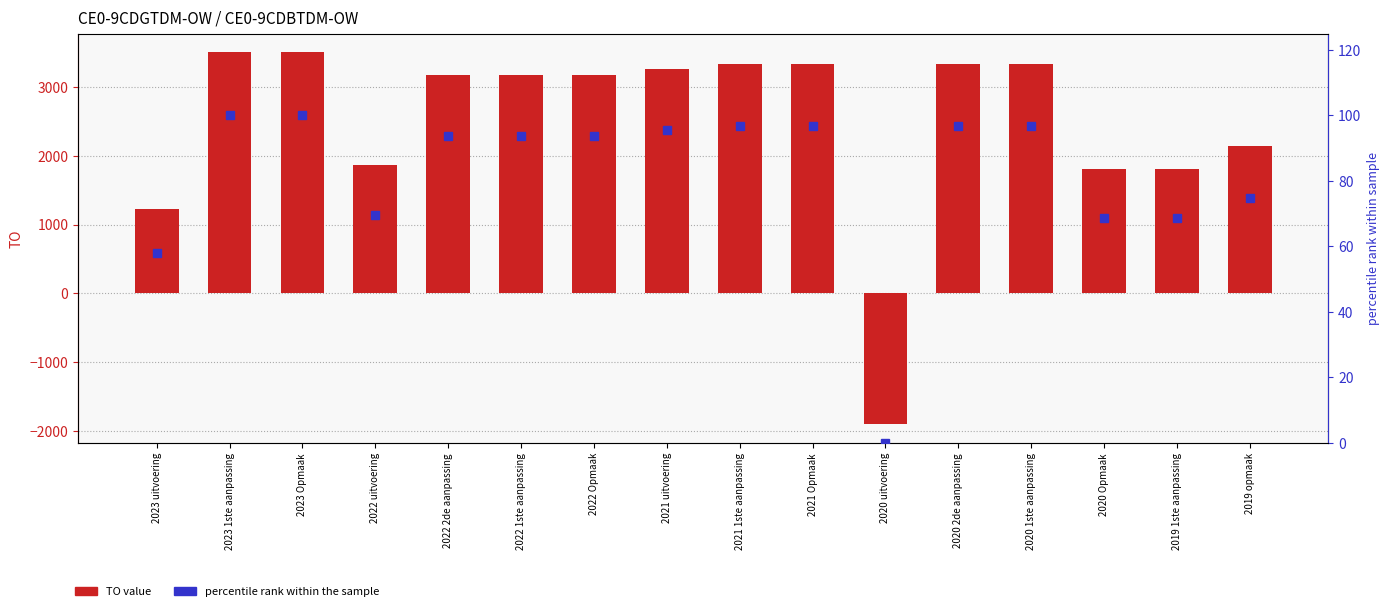

True or false: percentile rank within the sample has a value of 68.6 at 2019 1ste aanpassing.

True